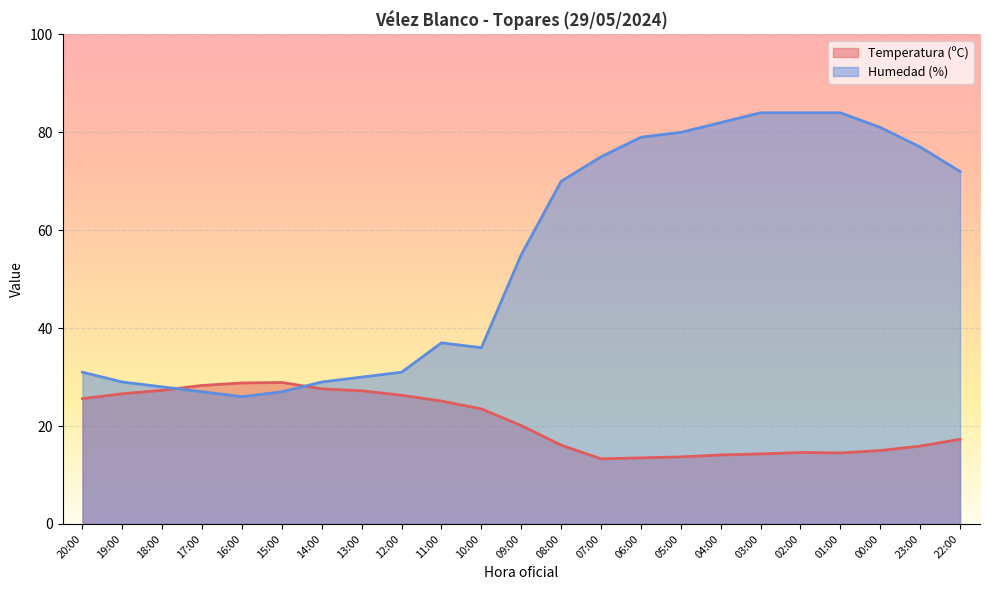

What is the difference between the maximum and minimum values in the Humedad (%) series?

58.0